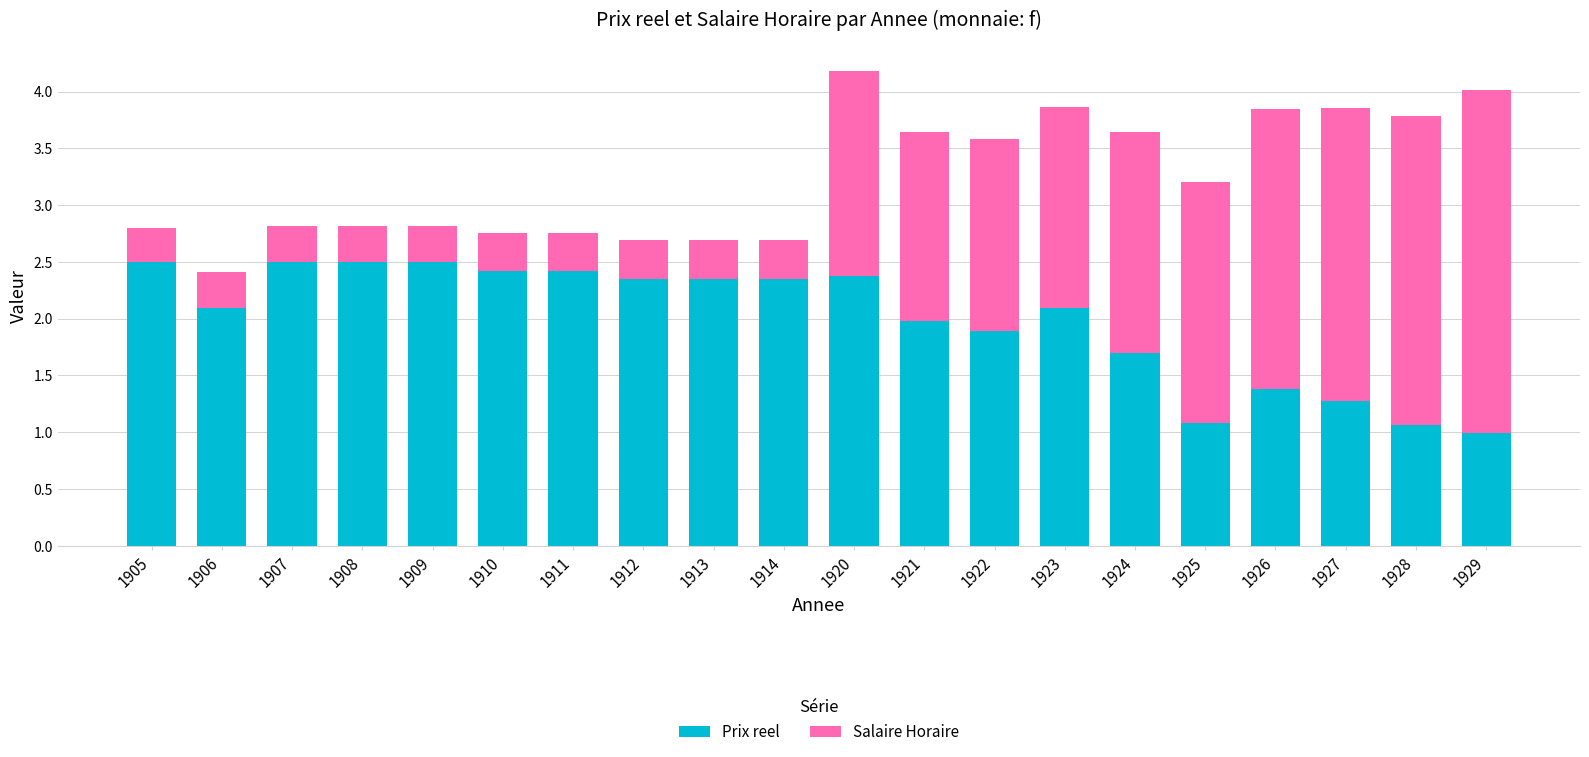

At which label does Prix reel first exceed 2?

1905